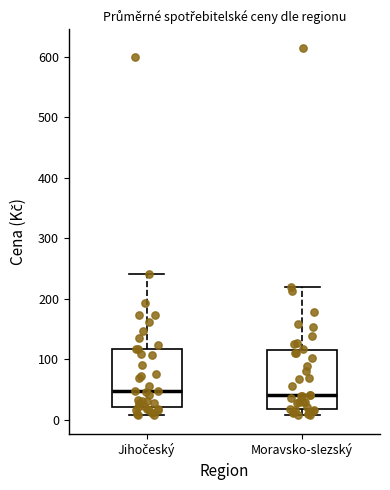

Reading left to right, read every box against the y-axis: the position of its median line, the range the box covers, and the ends of its whiskers. The values are not printed on the chart, so give them approximately, as read against the axis.

Jihočeský: median 50, box 20 to 120, whiskers 10 to 240
Moravsko-slezský: median 40, box 20 to 120, whiskers 10 to 220